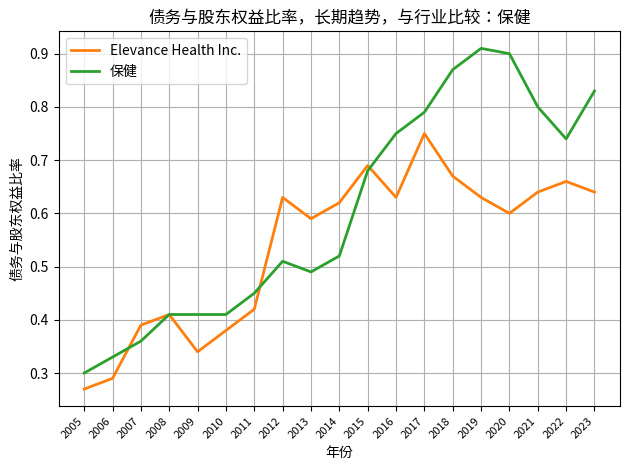

What are all the series names shown in the legend?

Elevance Health Inc., 保健